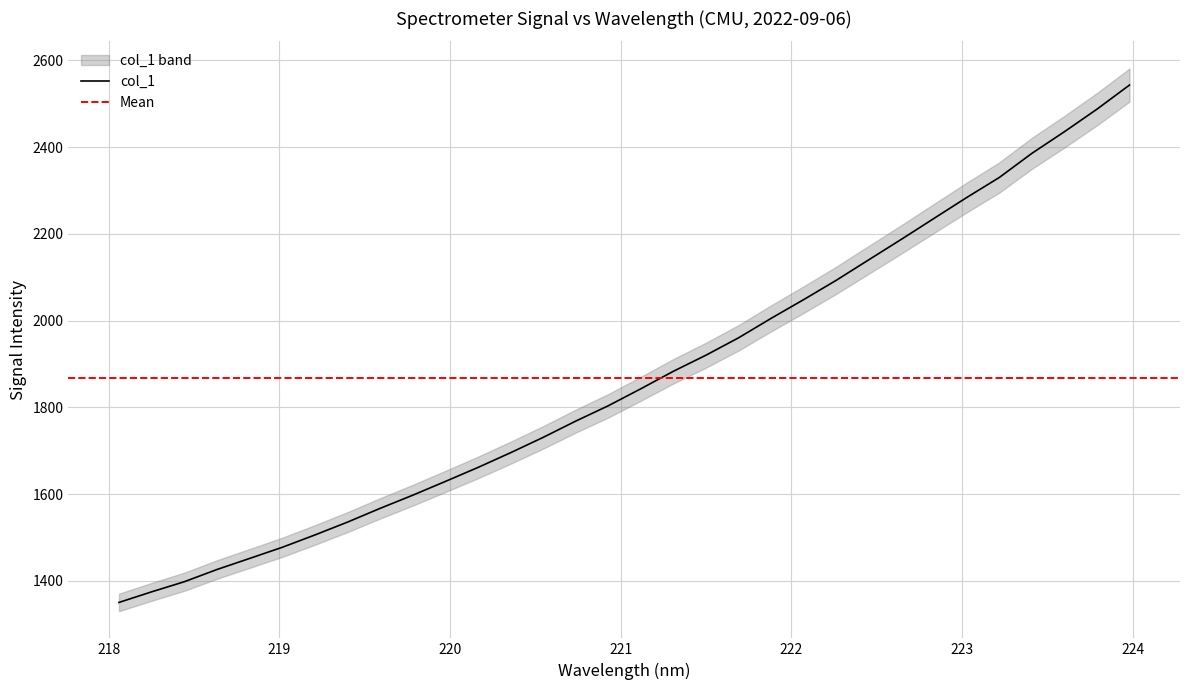

Rank the categories by value from lowest to highest.

218.0596, 218.2508, 218.442, 218.6332, 218.8244, 219.0156, 219.2067, 219.3979, 219.589, 219.7801, 219.9712, 220.1623, 220.3533, 220.5444, 220.7354, 220.9264, 221.1174, 221.3083, 221.4993, 221.6902, 221.8812, 222.0721, 222.263, 222.4538, 222.6447, 222.8355, 223.0264, 223.2172, 223.408, 223.5987, 223.7895, 223.9802